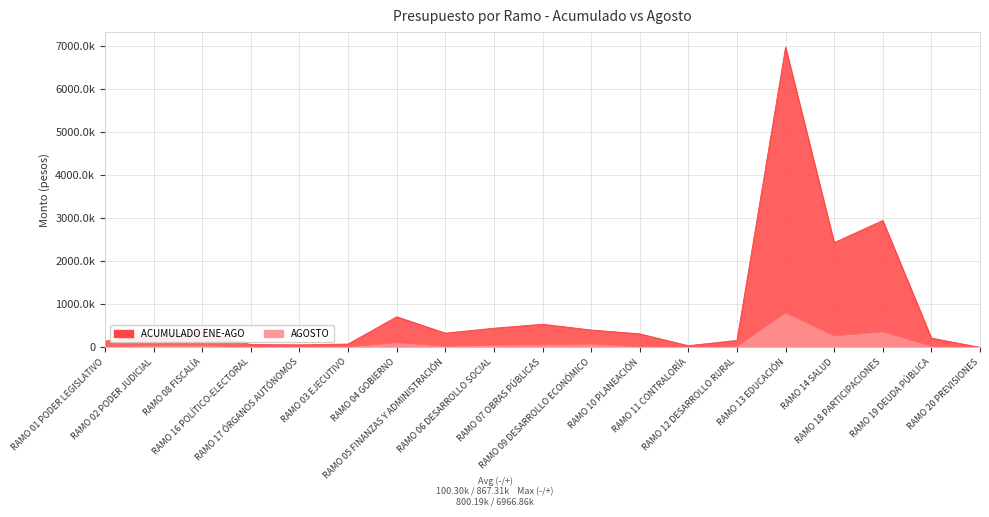

Where is the first local maximum for AGOSTO?

RAMO 08 FISCALÍA